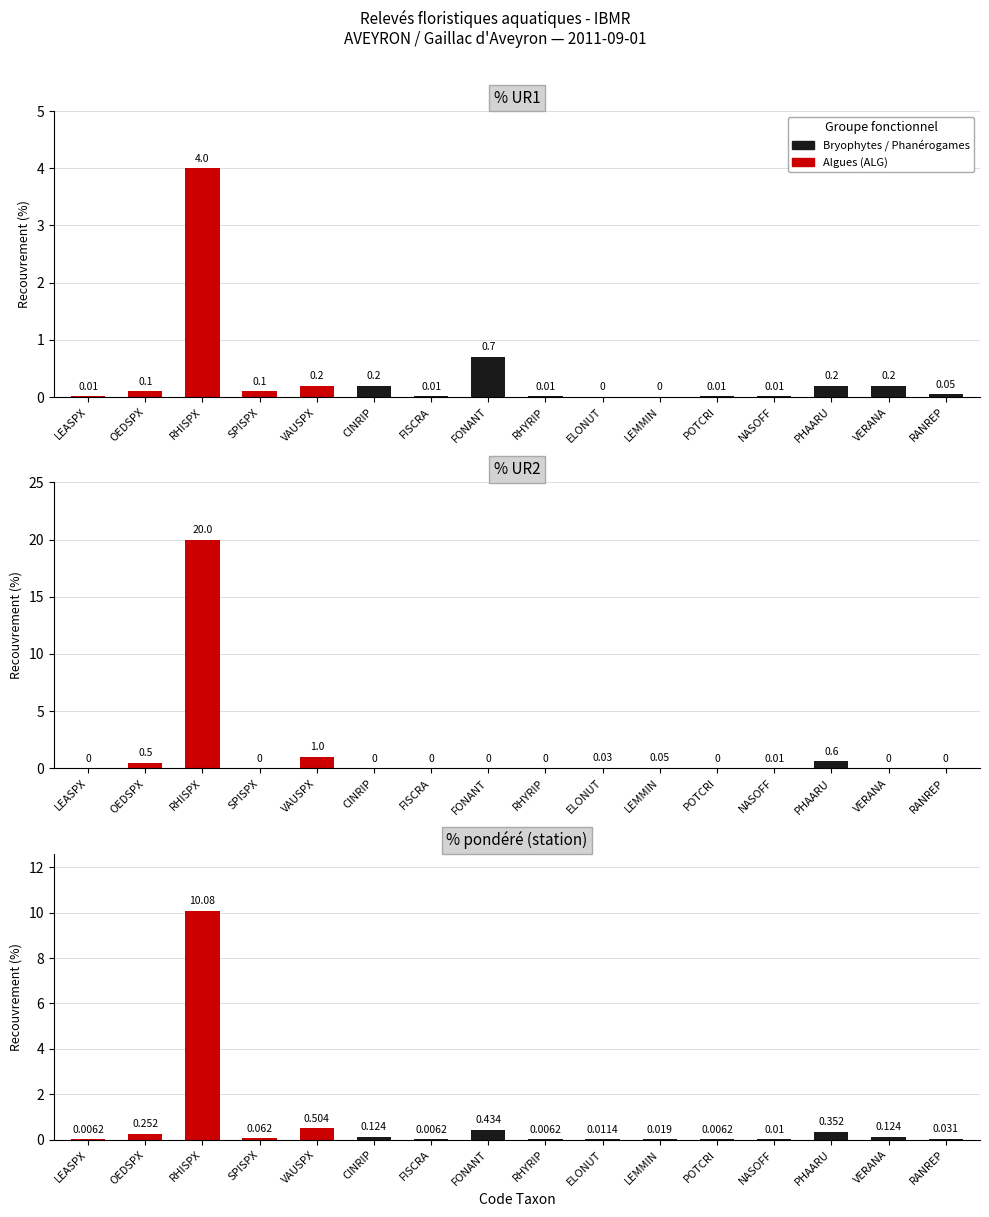

Is it true that % UR2 equals 0.0 at SPISPX?

True